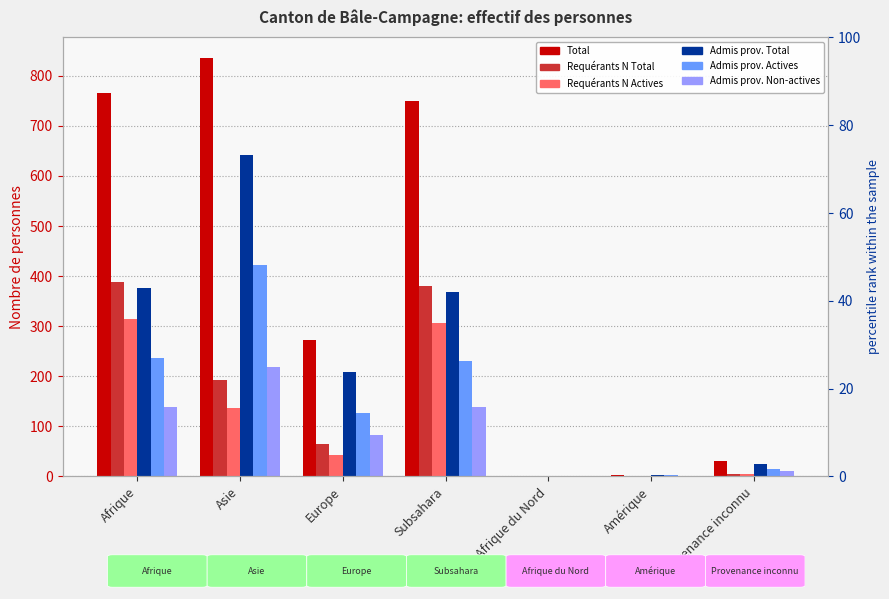

At which label does Admis prov. Non-actives reach its peak?

Asie